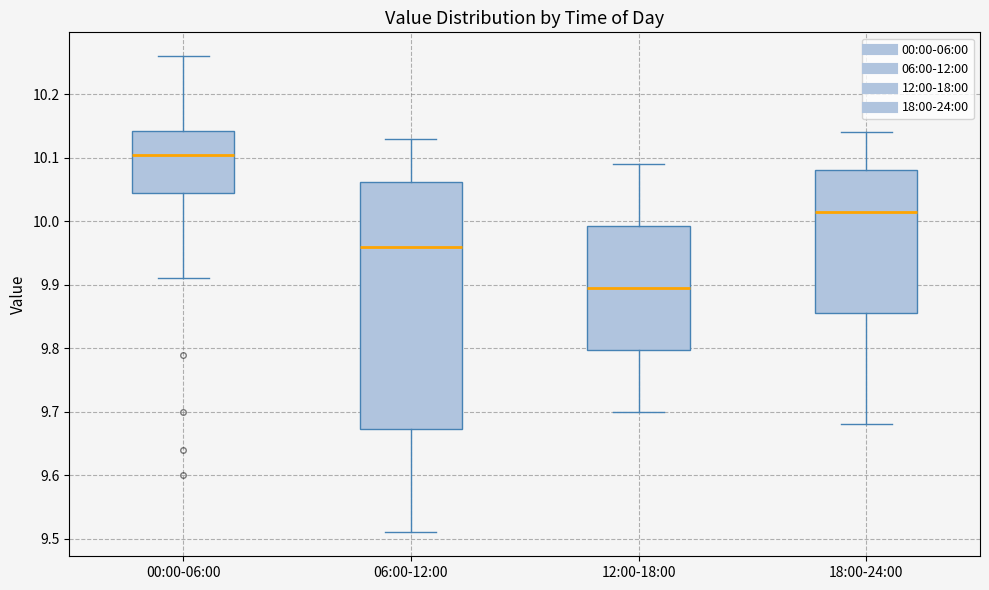

Reading left to right, transcribe this box plot: for each box, give where its median line is, the range the box spans, and where its two whiskers end, as read against the y-axis. The values are not printed on the chart, so give them approximately, as read against the axis.

00:00-06:00: median 10.11, box 10.05 to 10.14, whiskers 9.91 to 10.26
06:00-12:00: median 9.96, box 9.67 to 10.06, whiskers 9.51 to 10.13
12:00-18:00: median 9.90, box 9.80 to 9.99, whiskers 9.70 to 10.09
18:00-24:00: median 10.02, box 9.86 to 10.08, whiskers 9.68 to 10.14